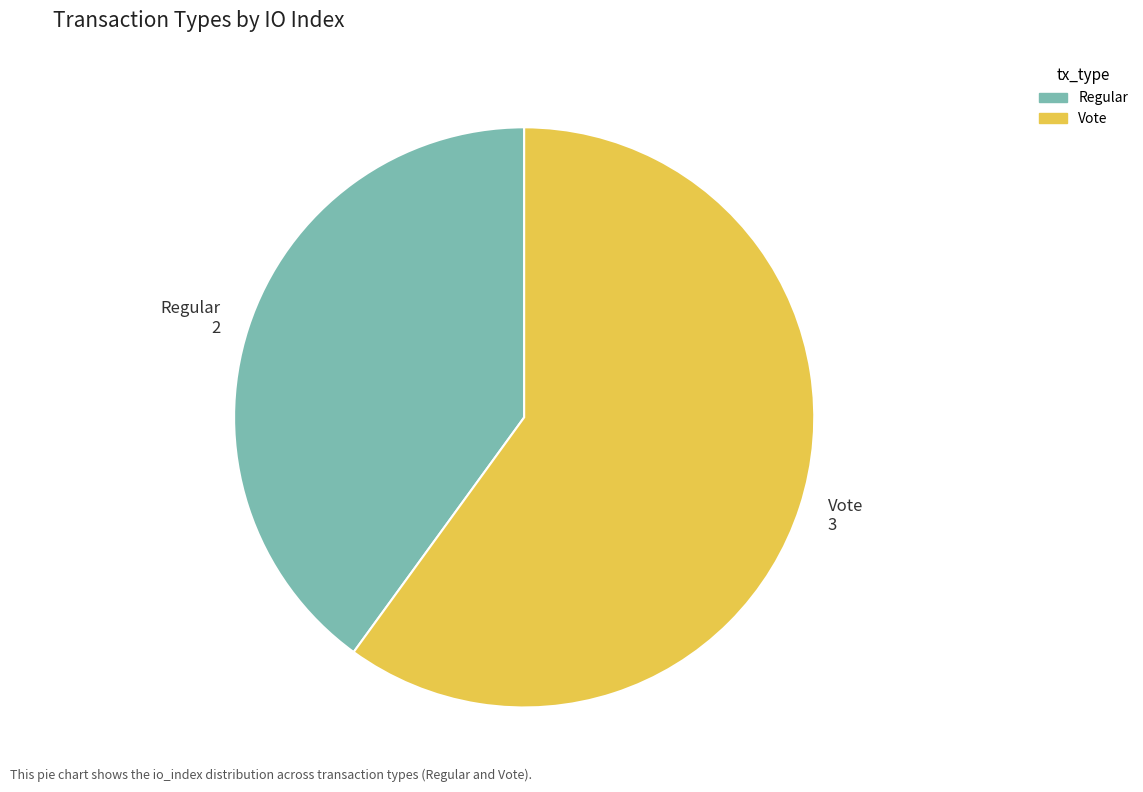

Rank the categories by value from highest to lowest.

Vote, Regular